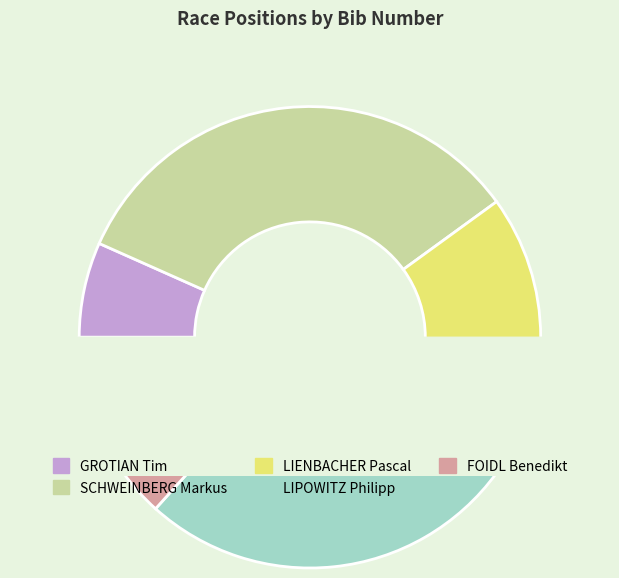

Does SCHWEINBERG Markus represent more than half of the total?

No